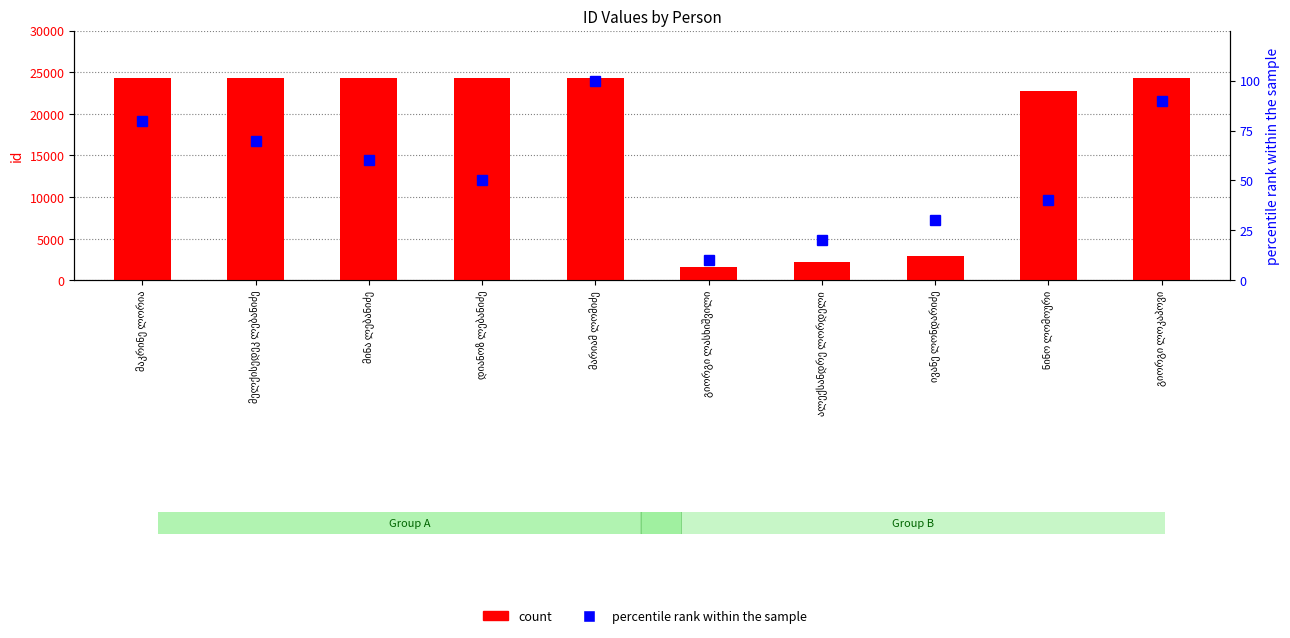

Between მელქისედეკ ლებანიძე and ივანე ლონდარიძე, which series saw the biggest shift?

count